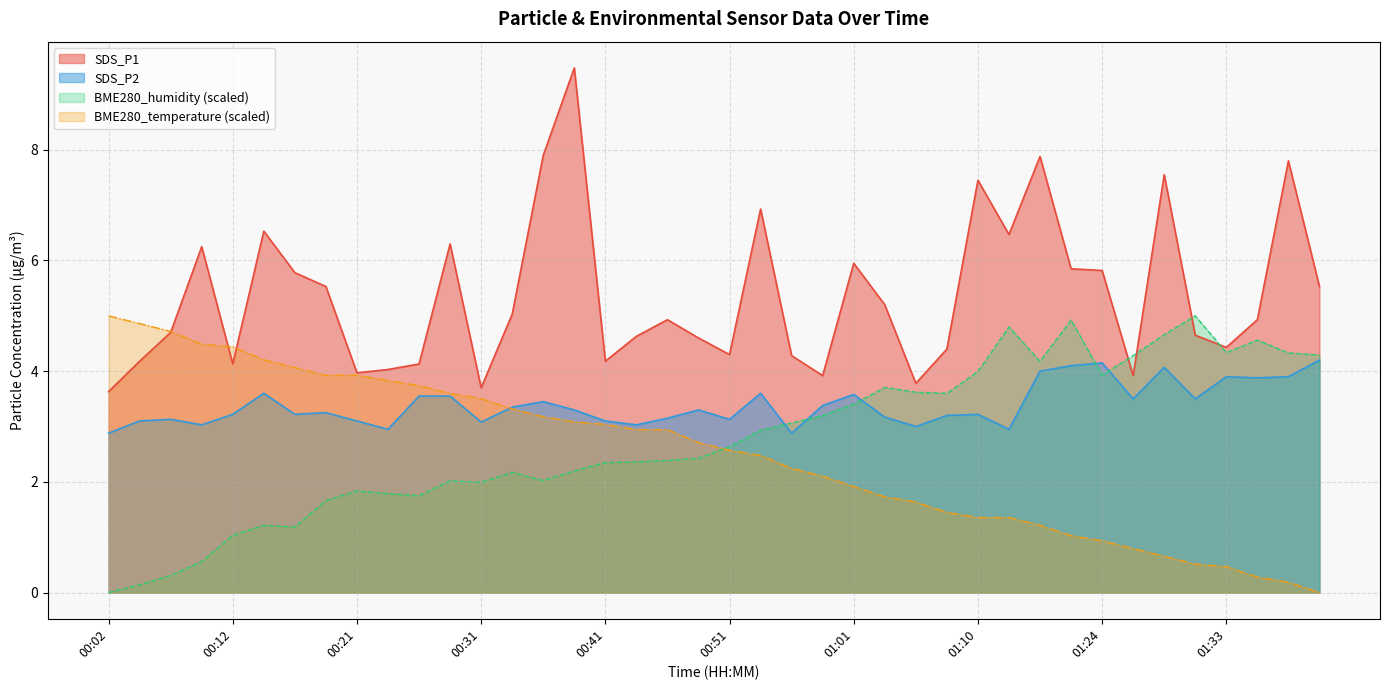

True or false: SDS_P2 has a value of 3.4 at 00:33.

True